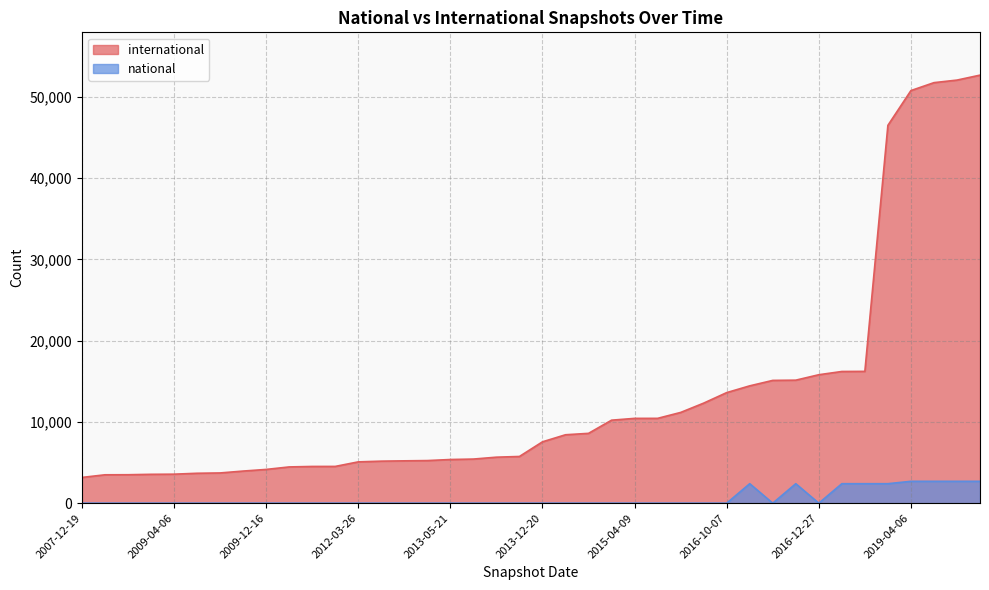

Which has a higher value, 2013-05-21 or 2016-12-27?

2016-12-27